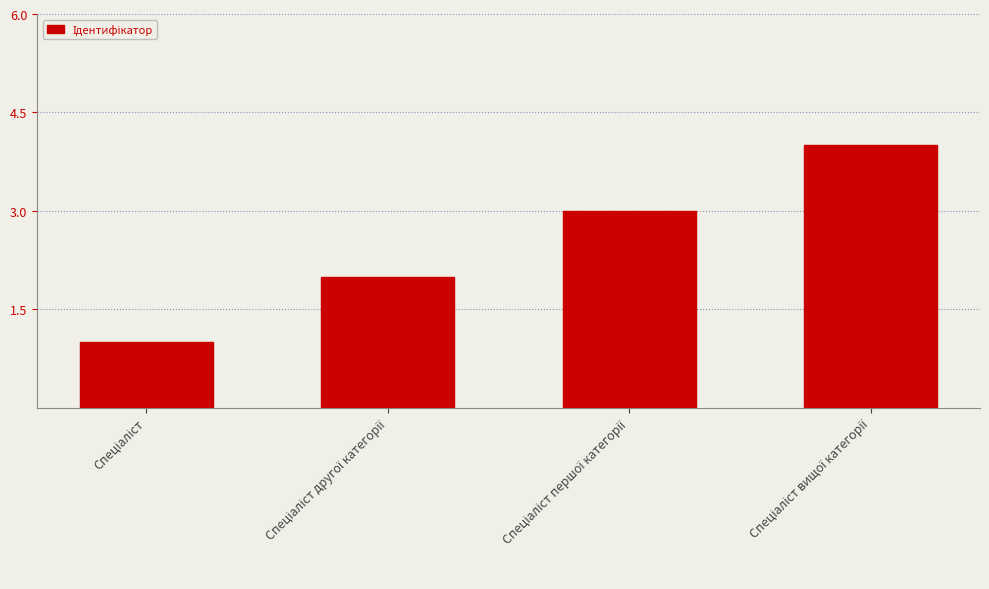

What is the sum of all values?

10